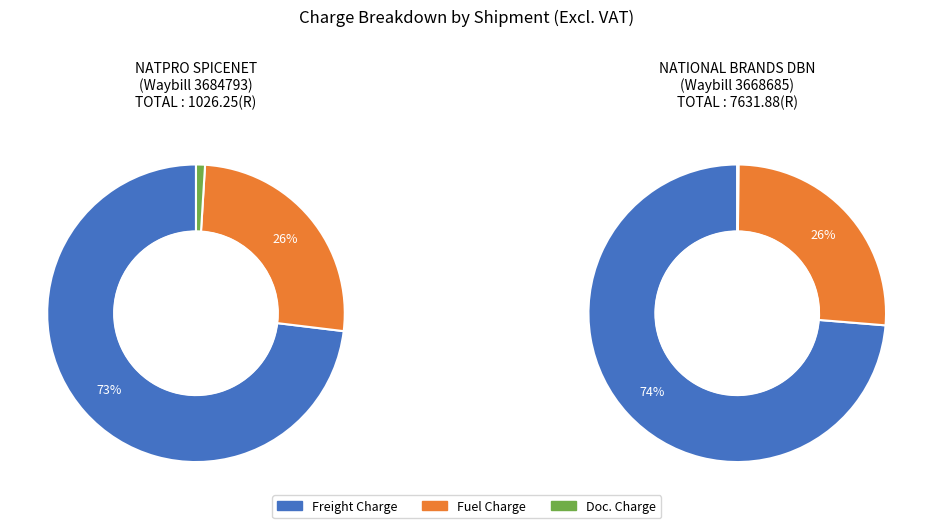

How many slices are in this pie chart?

3